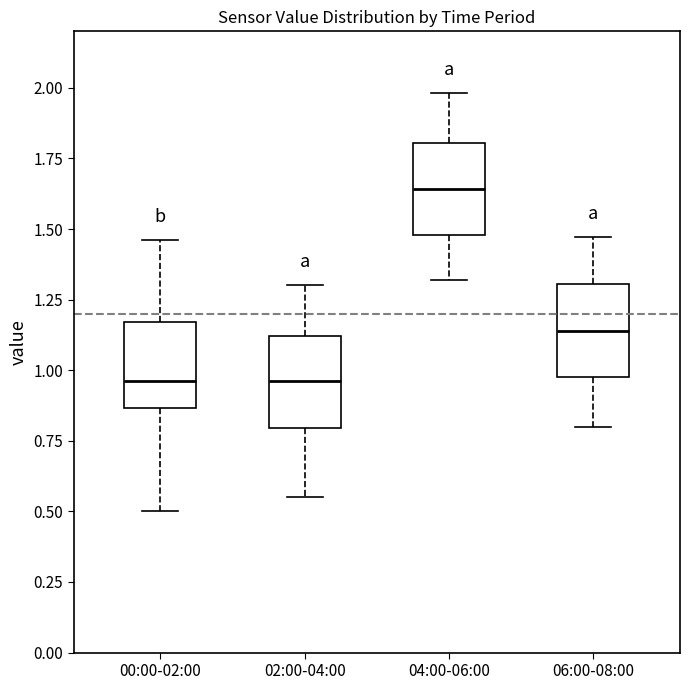

Reading left to right, read every box against the y-axis: the position of its median line, the range the box covers, and the ends of its whiskers. The values are not printed on the chart, so give them approximately, as read against the axis.

00:00-02:00: median 0.95, box 0.85 to 1.15, whiskers 0.50 to 1.45
02:00-04:00: median 0.95, box 0.80 to 1.10, whiskers 0.55 to 1.30
04:00-06:00: median 1.65, box 1.50 to 1.80, whiskers 1.30 to 2.00
06:00-08:00: median 1.15, box 1.00 to 1.30, whiskers 0.80 to 1.45